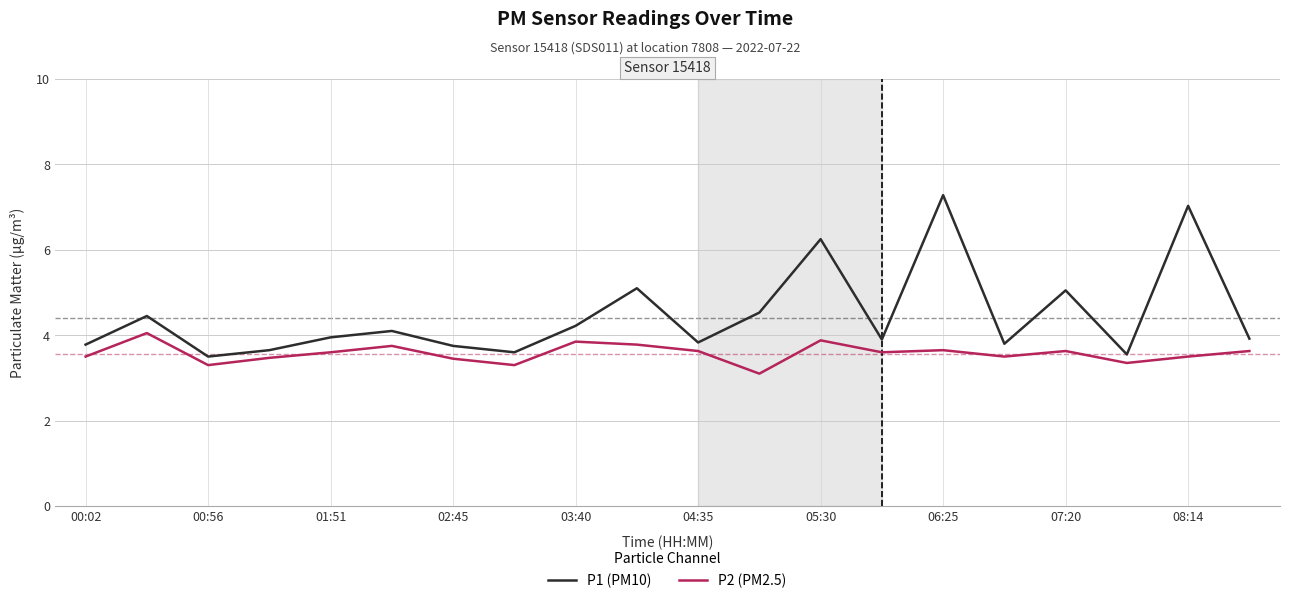

What is the highest value of the P1 (PM10) series?

7.3